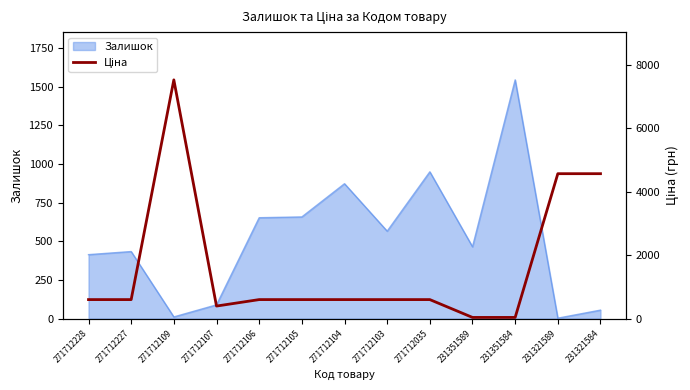

Does the chart display data point markers on the line(s)?

No